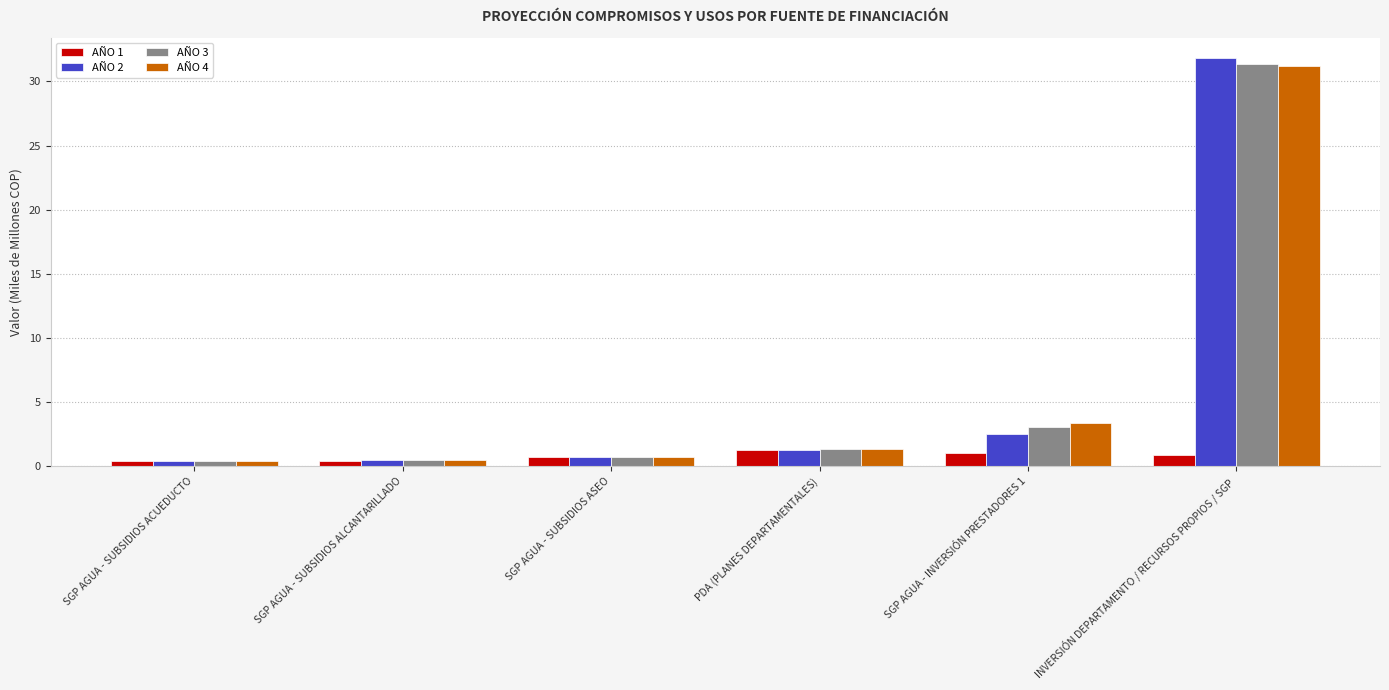

What is the total value across all series at SGP AGUA - SUBSIDIOS ASEO?

2.9